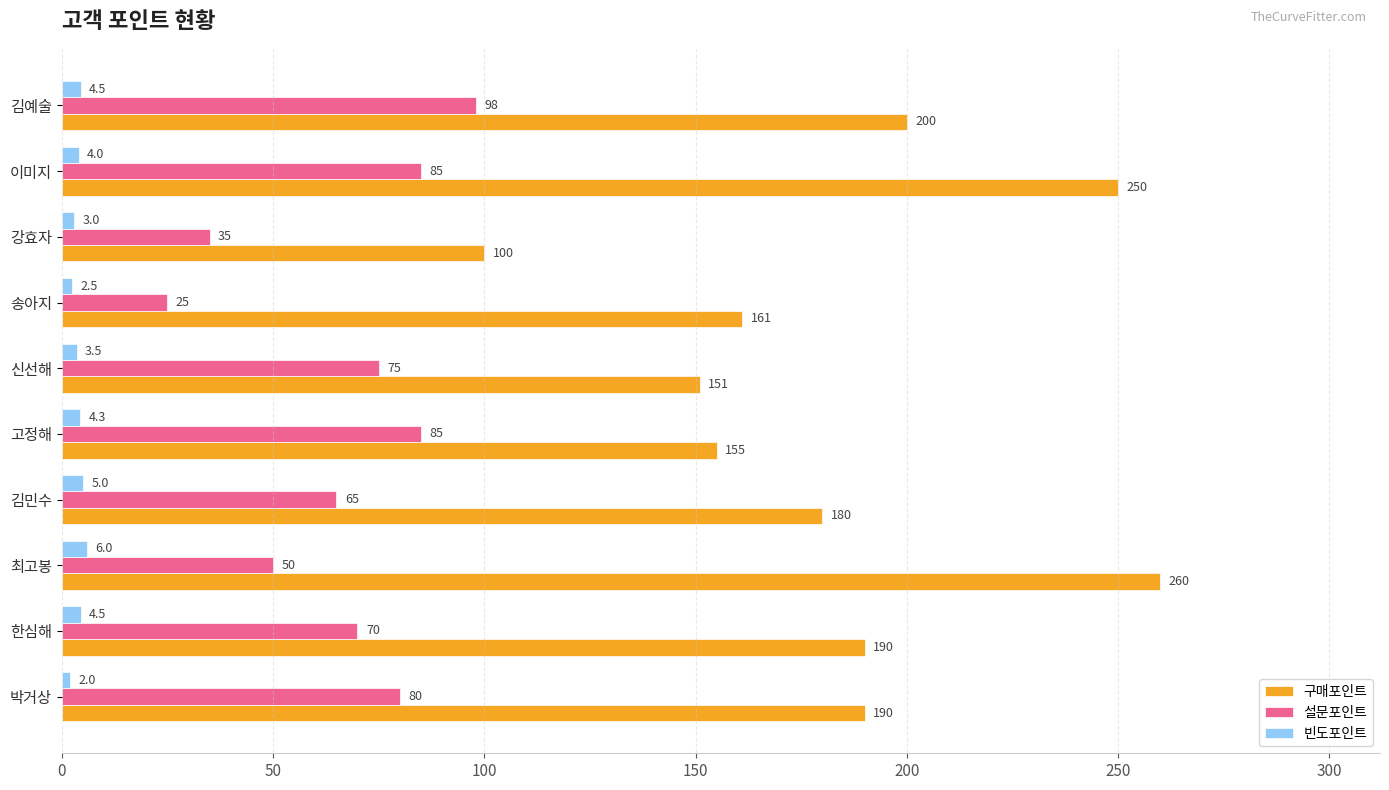

What is the total value across all series at 이미지?

339.0